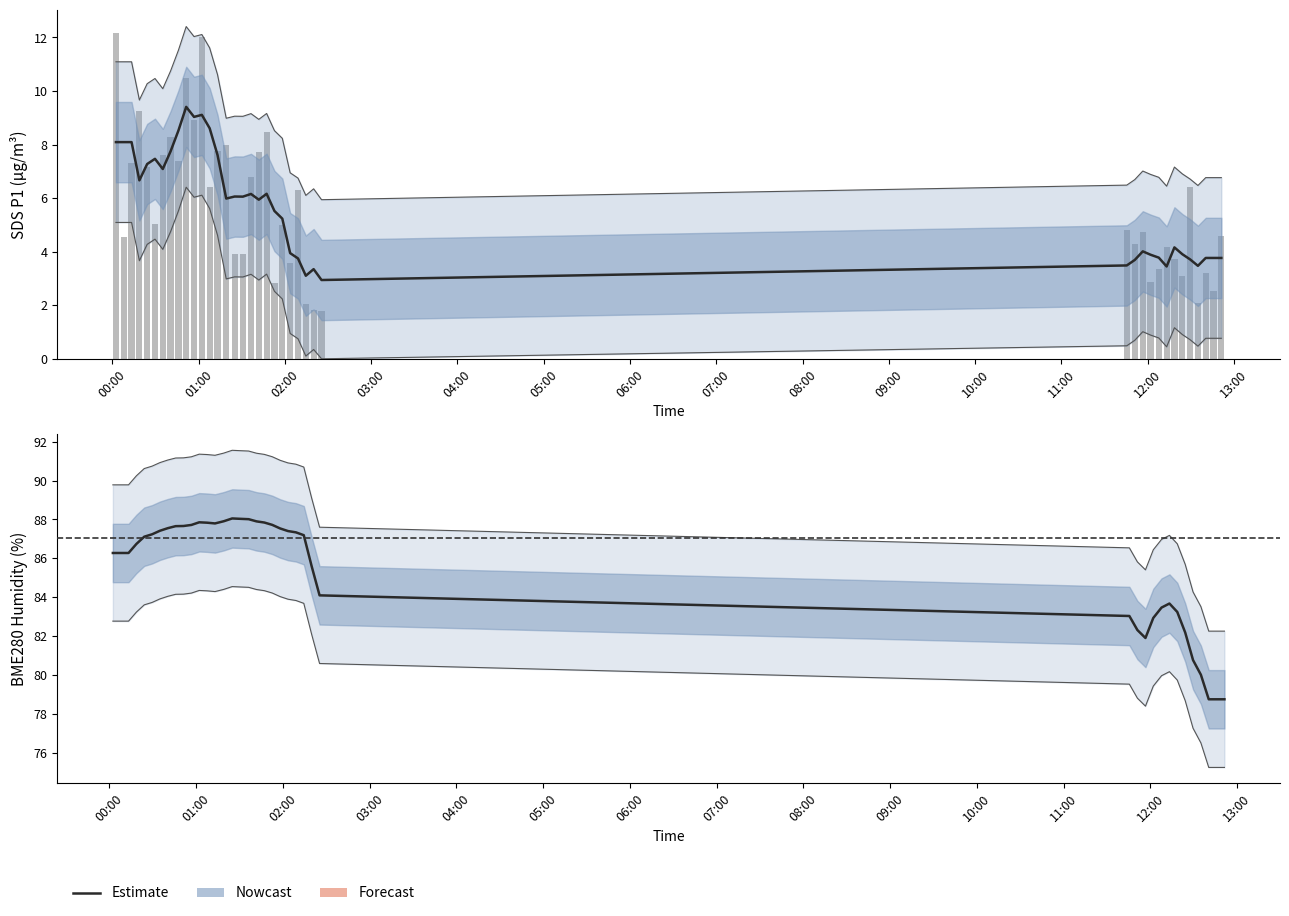

What is the lowest value of the SDS_P1 series?

1.8